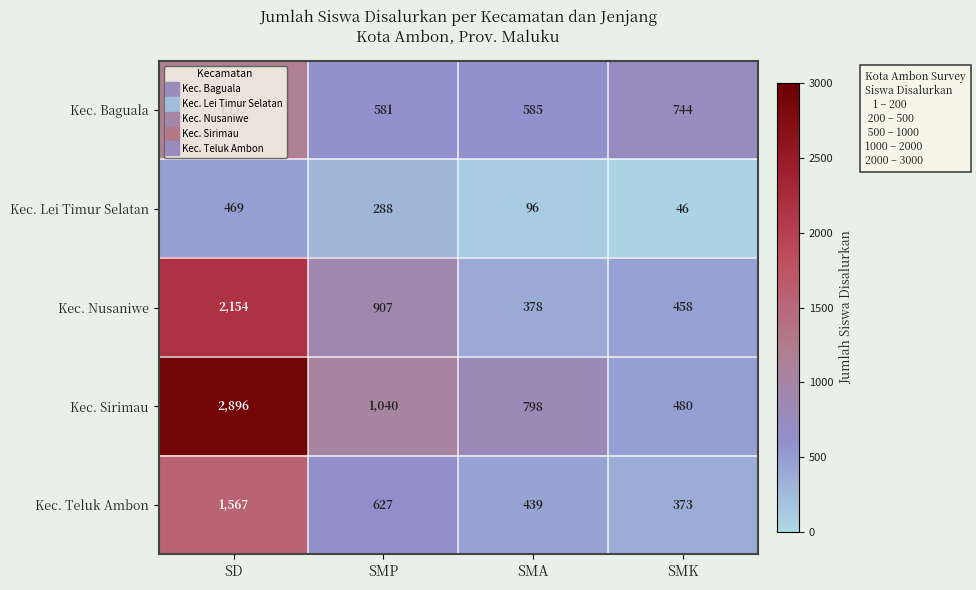

What is the minimum value for Kec. Baguala?

581